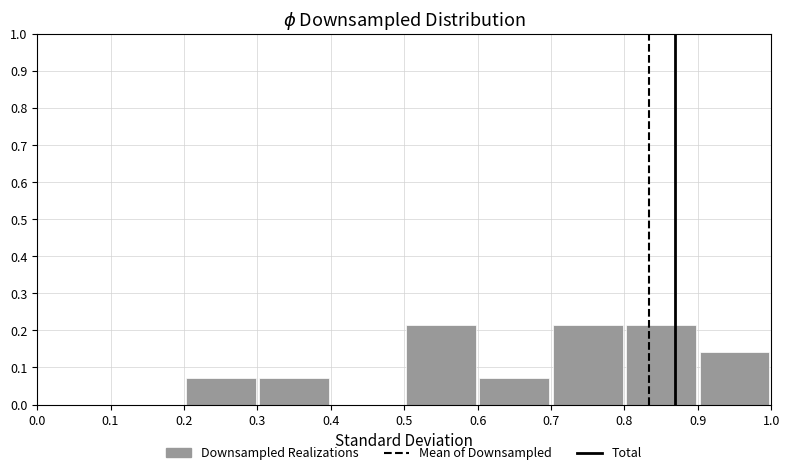

Reading left to right, transcribe this chart: for each bar, give the range it covers on the x-axis and its height. The values are not printed on the chart, so give them approximately, as read against the axis.

0.0 to 0.1: 0
0.1 to 0.2: 0
0.2 to 0.3: 0.07
0.3 to 0.4: 0.07
0.4 to 0.5: 0
0.5 to 0.6: 0.21
0.6 to 0.7: 0.07
0.7 to 0.8: 0.21
0.8 to 0.9: 0.21
0.9 to 1.0: 0.14